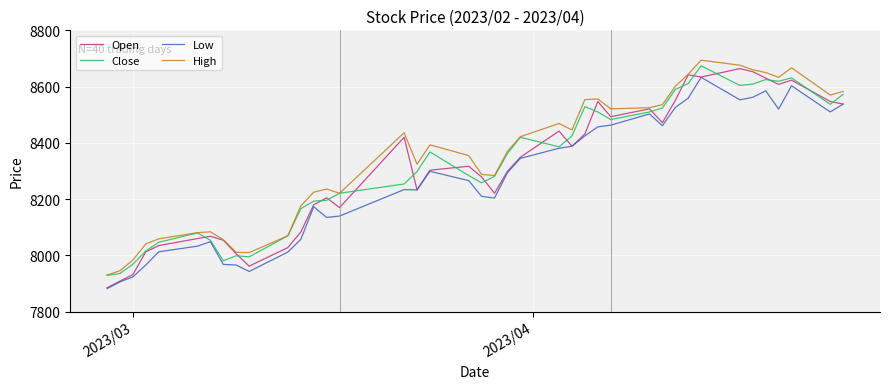

True or false: High and Low intersect in this chart.

False